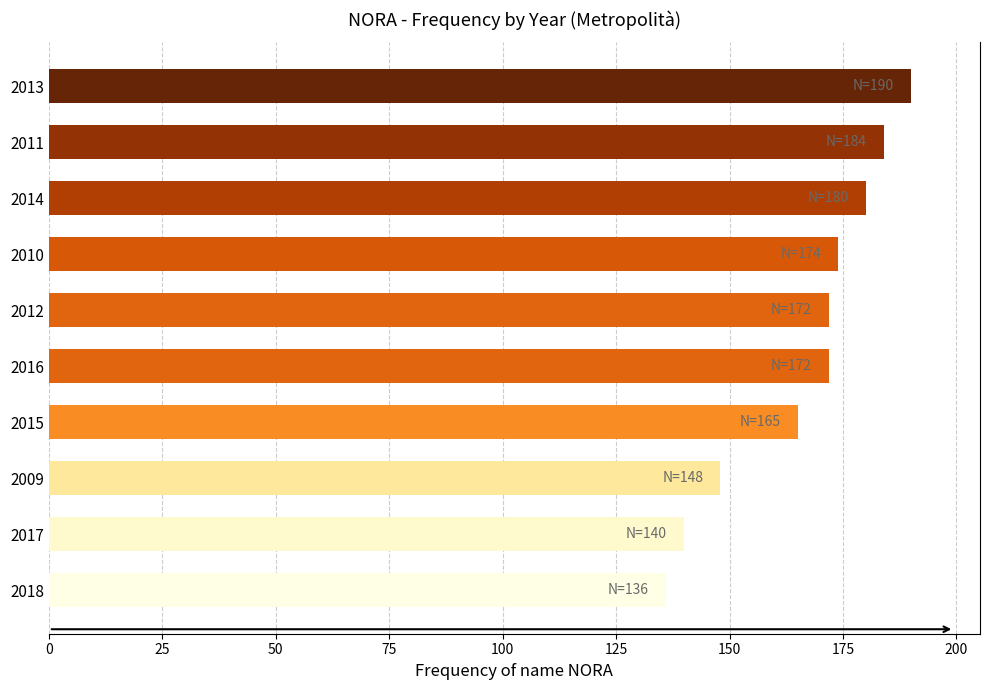

Read the value at 2009.

148